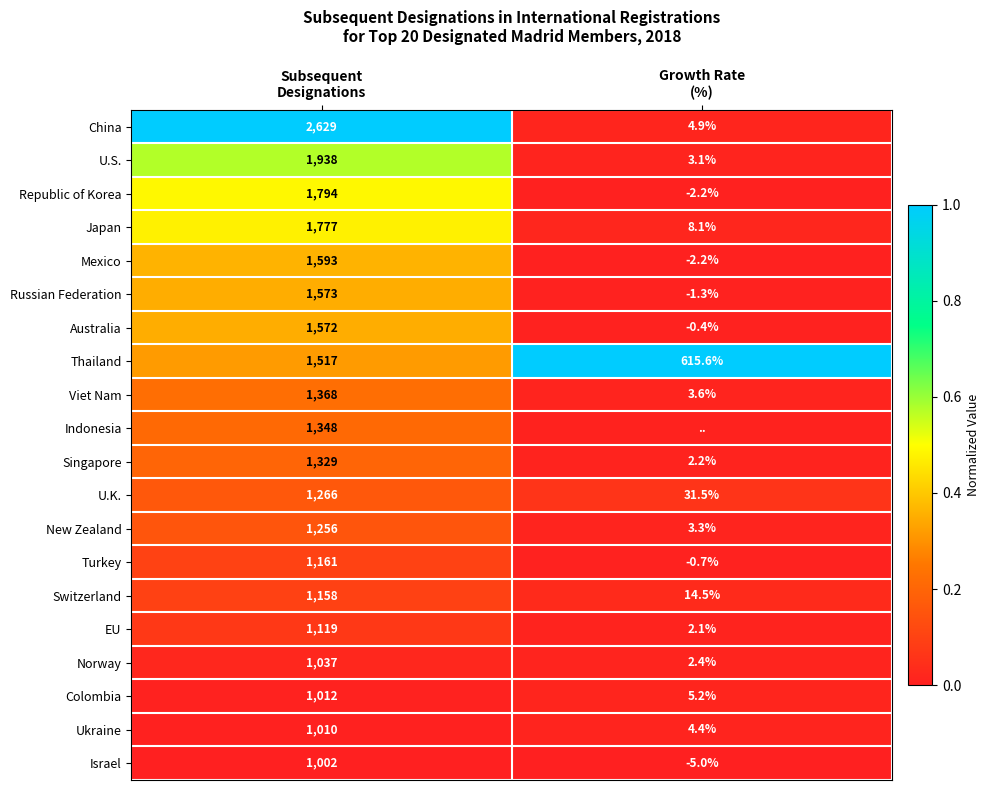

How many positive values does the Turkey series have?

1